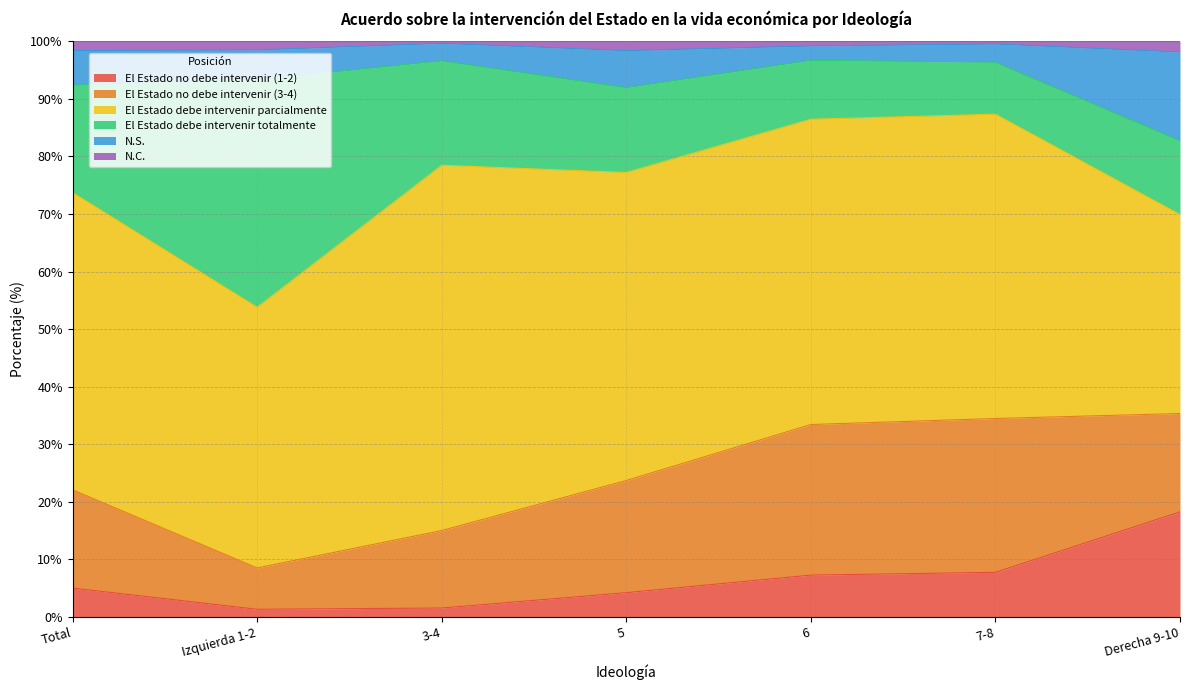

What is the maximum value for El Estado no debe intervenir (1-2)?

18.2